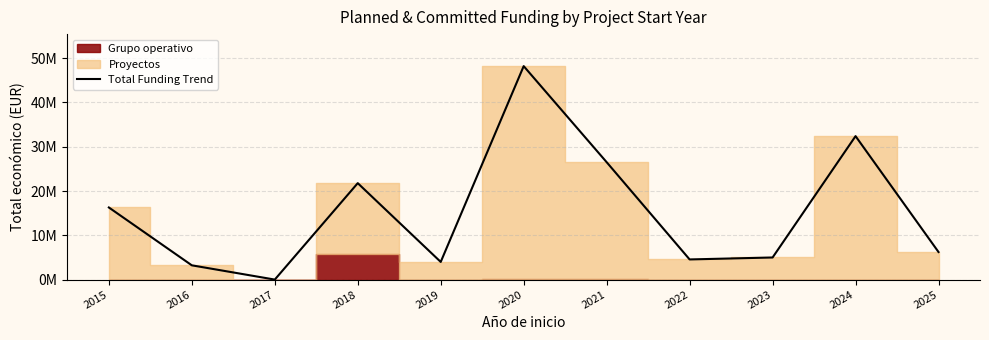

Does the chart display data point markers on the line(s)?

No